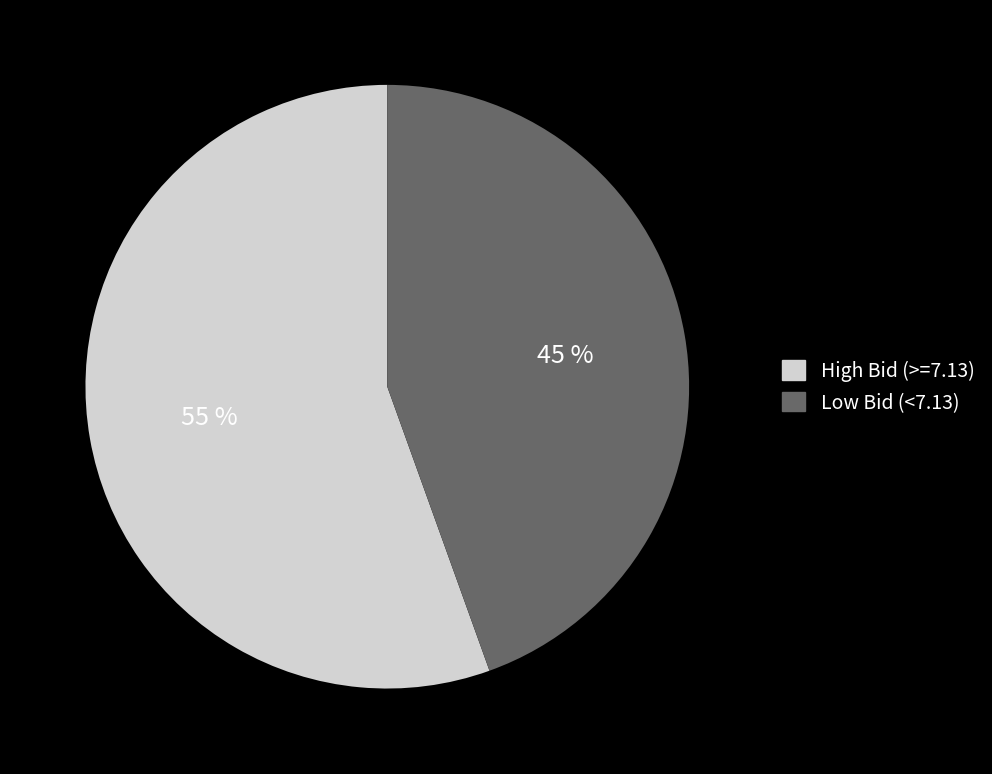

The Low Bid (<7.13) slice represents 33% of the pie. True or false?

False